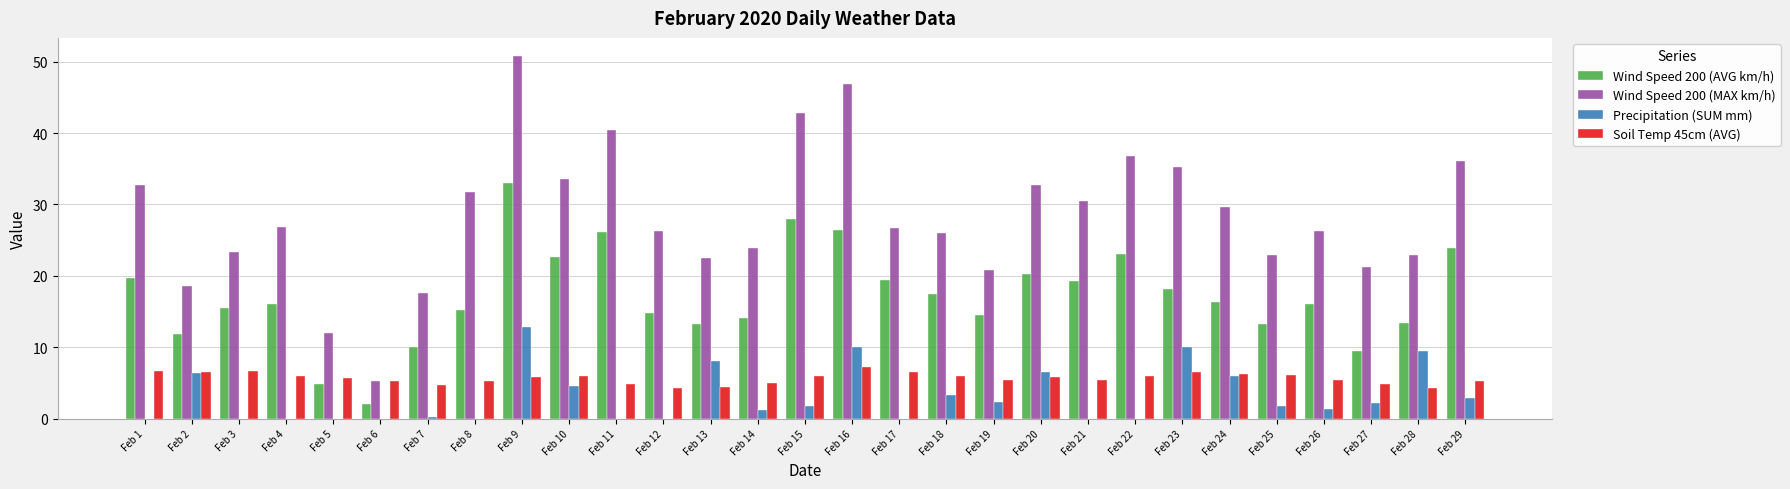

Count the number of categories in the chart.

29